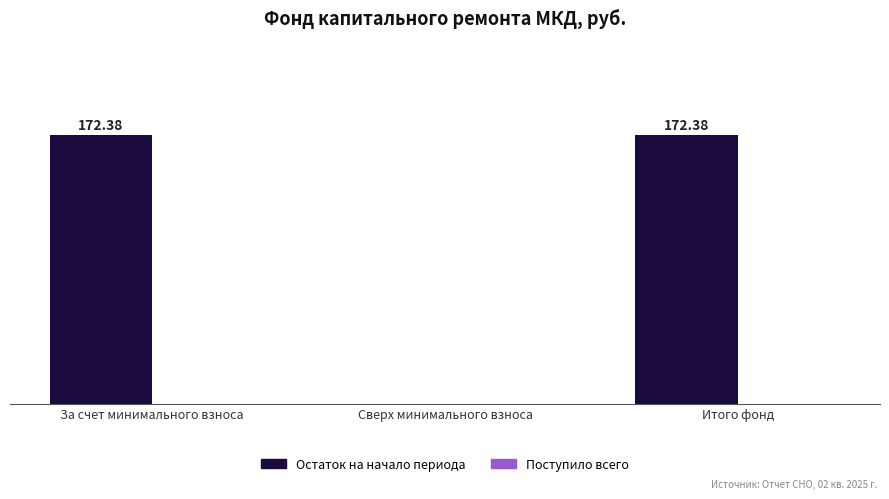

Which has a higher value, Сверх минимального взноса or Итого фонд?

Итого фонд